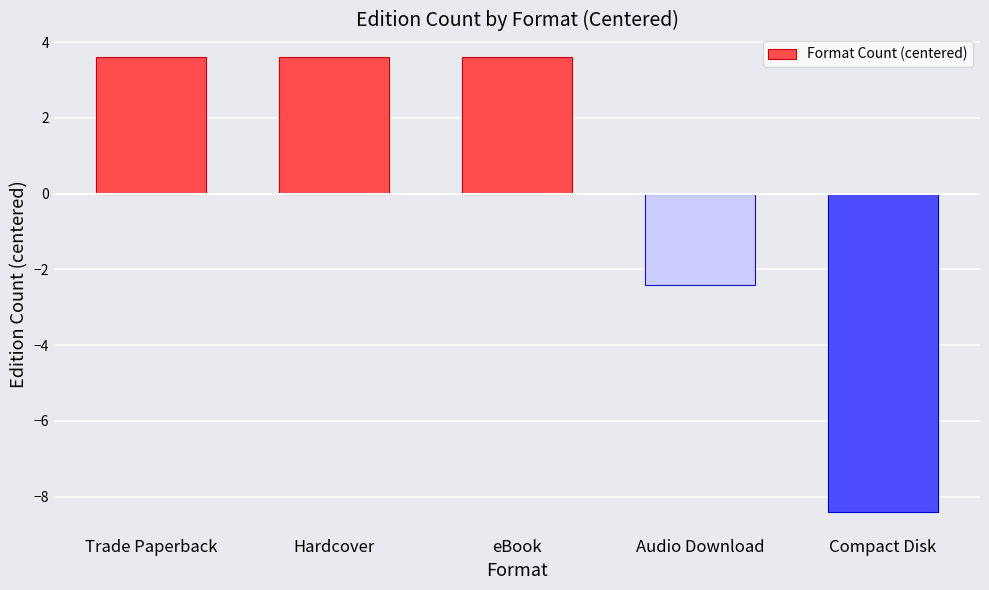

What is the minimum value shown in the chart?

-8.4